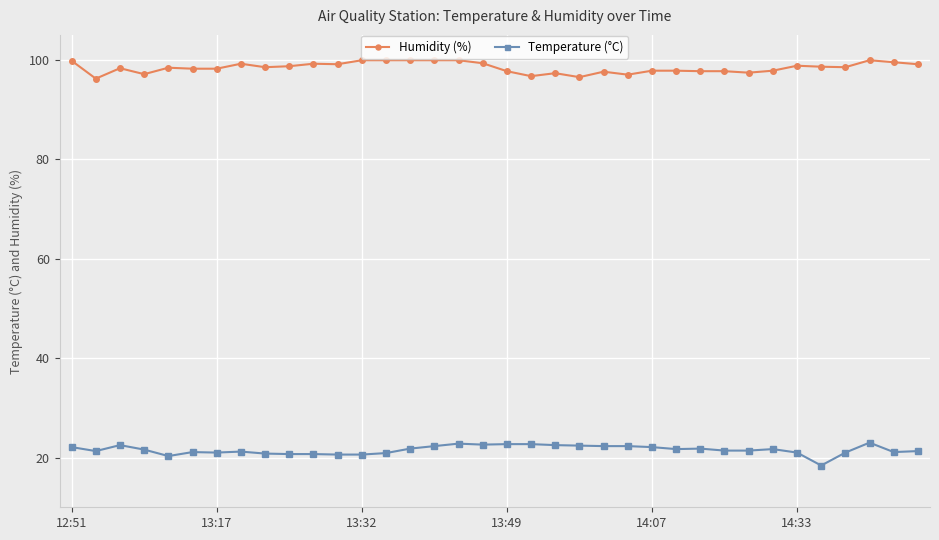

True or false: Temperature (°C) has more than 0 points higher than both neighbors.

True